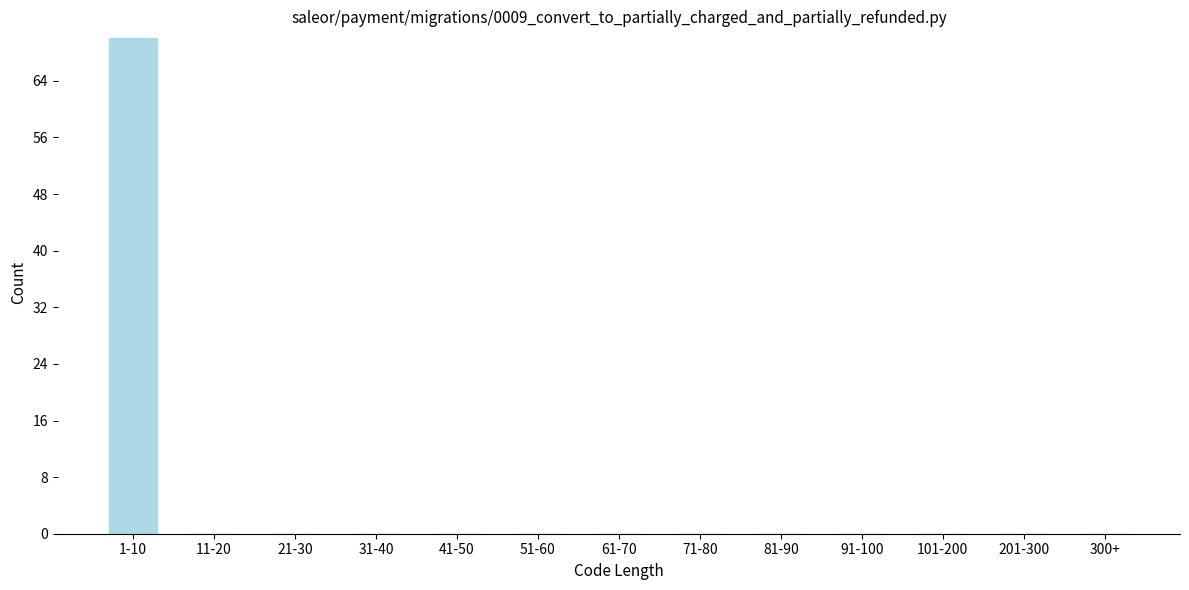

Reading left to right, list all the values displayed in this chart.

1-10=70	11-20=0	21-30=0	31-40=0	41-50=0	51-60=0	61-70=0	71-80=0	81-90=0	91-100=0	101-200=0	201-300=0	300+=0